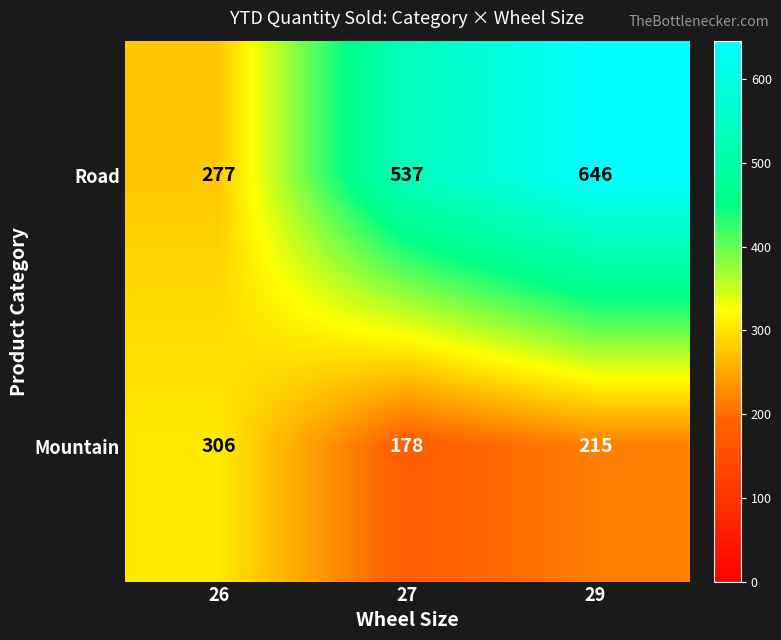

Reading left to right, transcribe all the data shown in this chart.

Road: 277	537	646
Mountain: 306	178	215